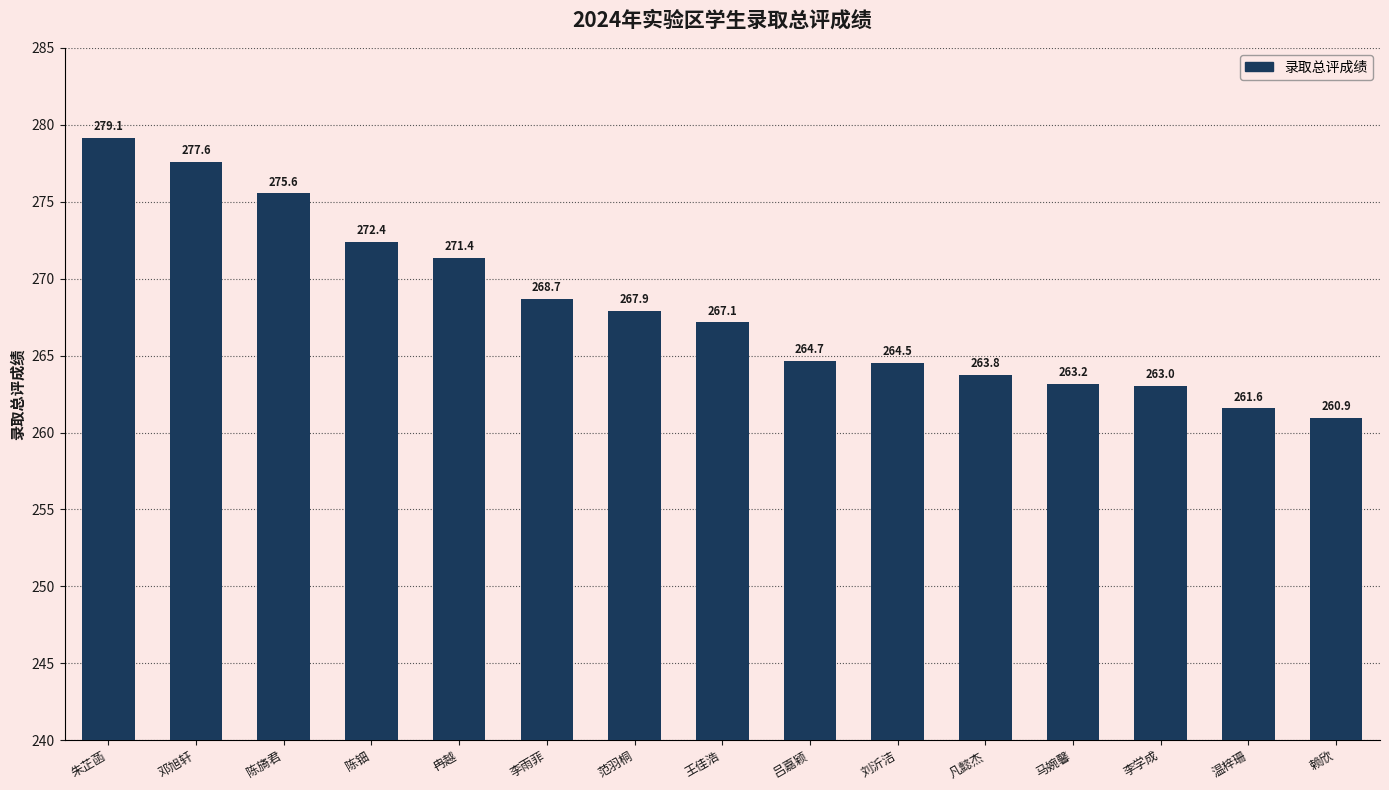

Which label corresponds to the smallest value in the chart?

赖欣